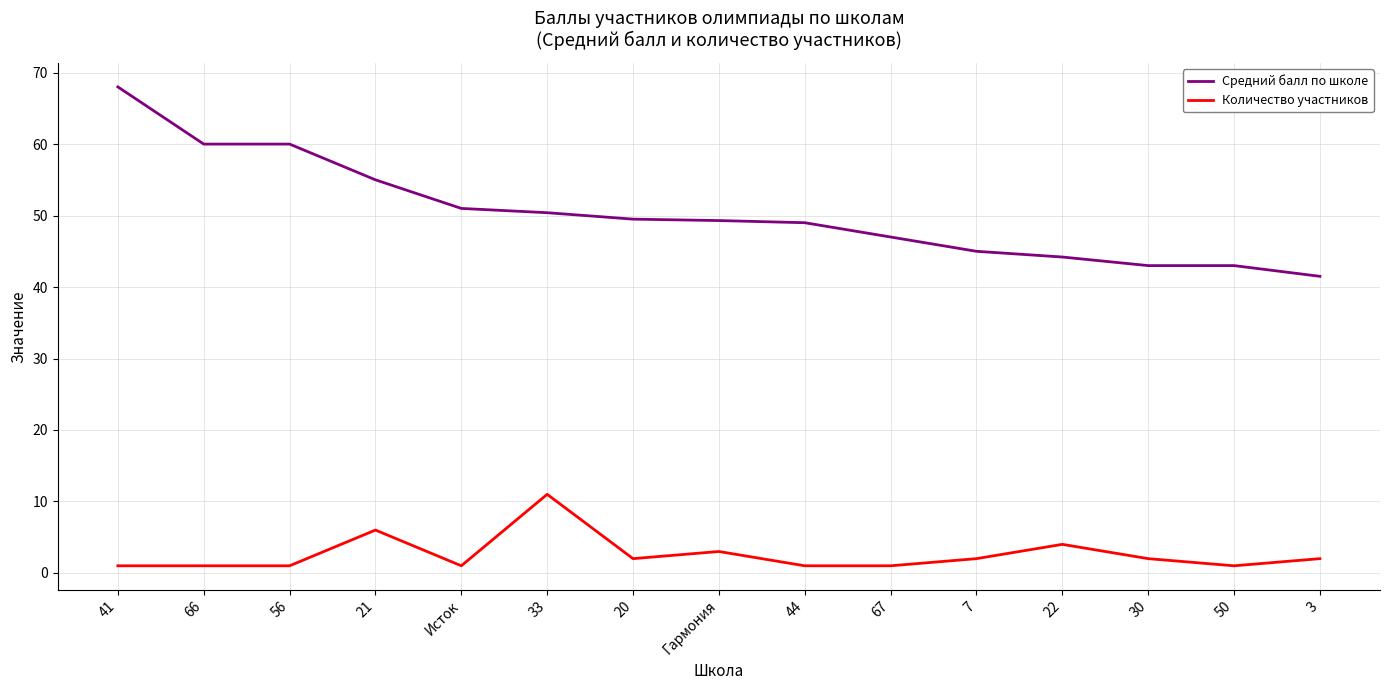

Is it true that Количество участников equals 1.0 at 44?

True